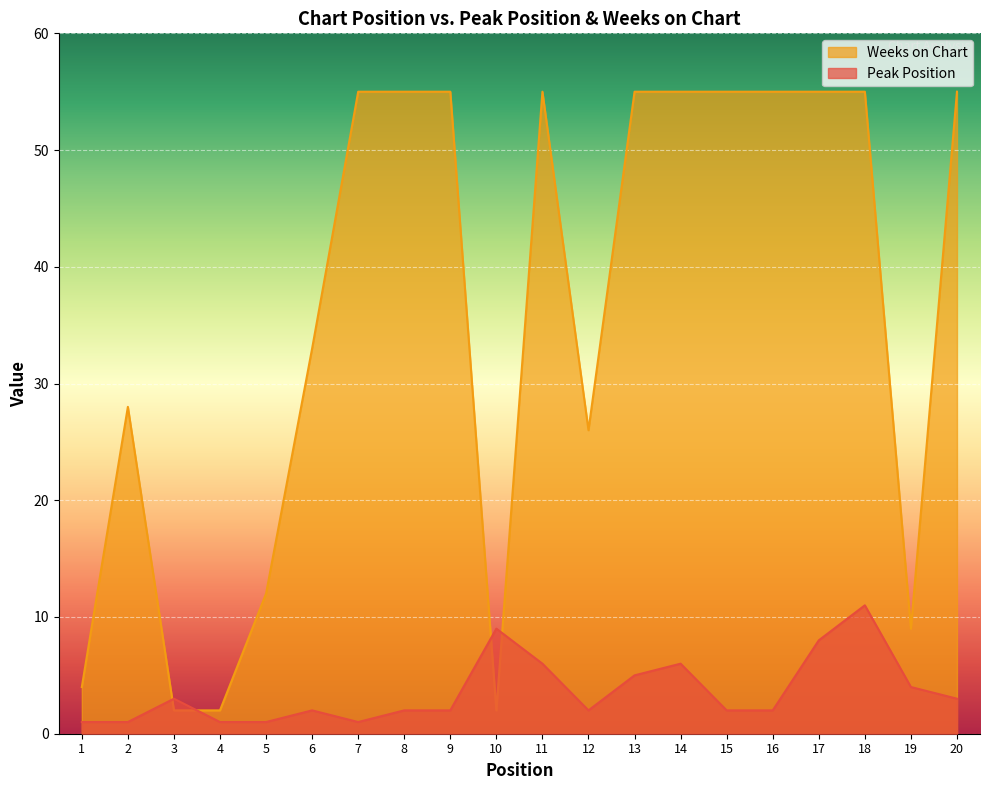

Rank the series by their maximum value, from lowest to highest.

Peak Position, Weeks on Chart